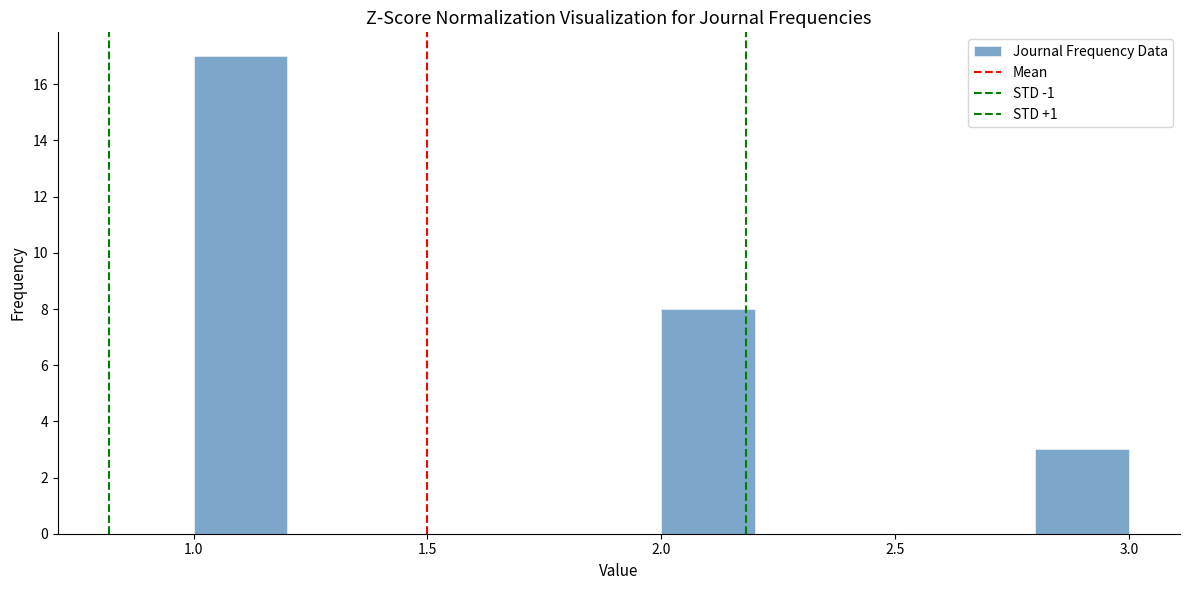

How tall is the bar that spans 1.0 to 1.2 on the x-axis? The values are not printed on the chart, so give them approximately, as read against the axis.

17